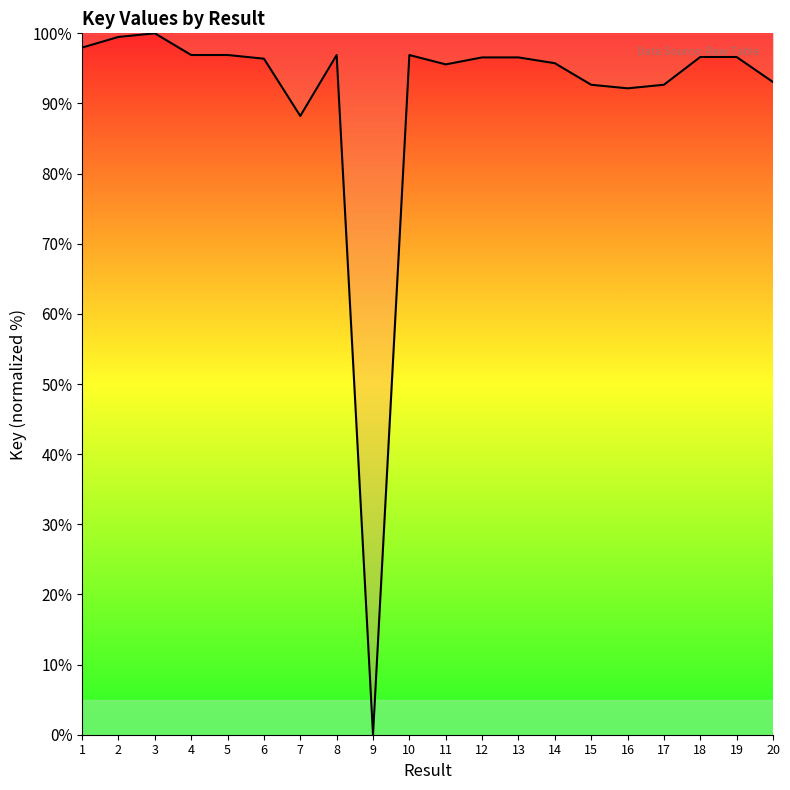

True or false: the data shows 95.7 at 14.

True